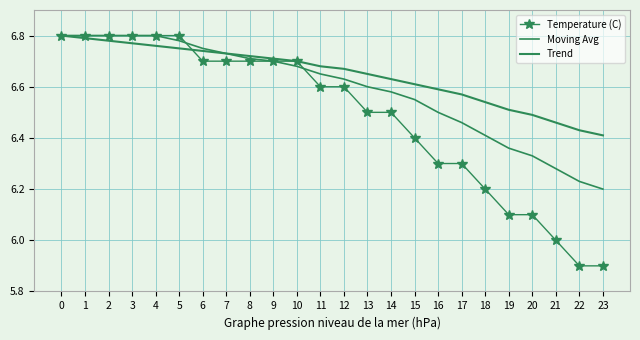

How many times do Temperature (C) and Trend cross each other?

1